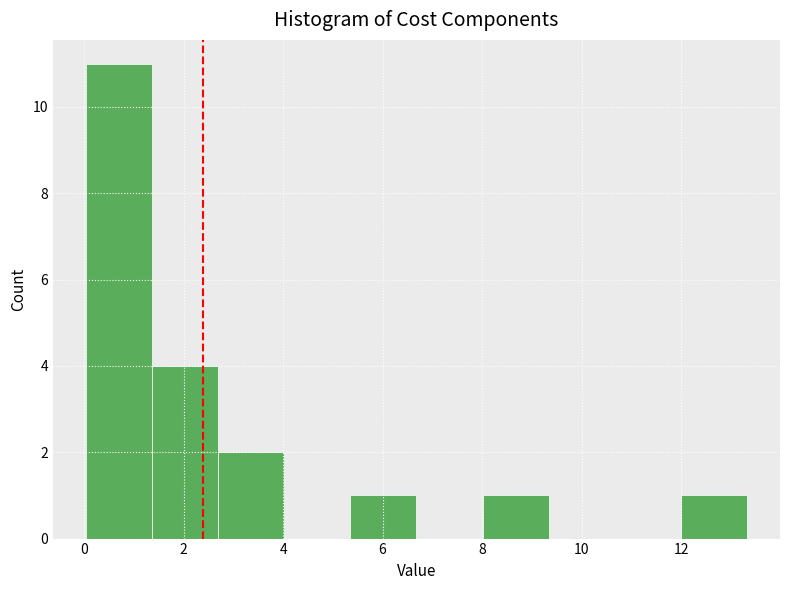

Reading left to right, list every bar in this chart as the range it spans on the x-axis followed by its height. Neither the bar edges nor the heights are printed on the chart, so give them approximately, as read against the axes.

0.0 to 1.4: 11
1.4 to 2.6: 4
2.6 to 4.0: 2
4.0 to 5.4: 0
5.4 to 6.6: 1
6.6 to 8.0: 0
8.0 to 9.4: 1
9.4 to 10.6: 0
10.6 to 12.0: 0
12.0 to 13.4: 1